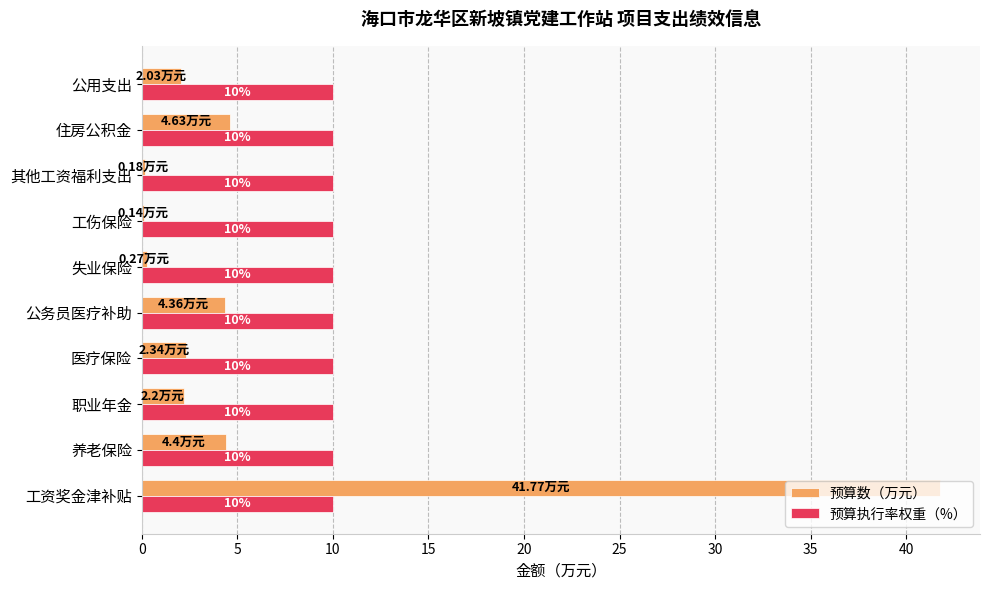

What is the average value of the 预算数（万元） series?

6.2